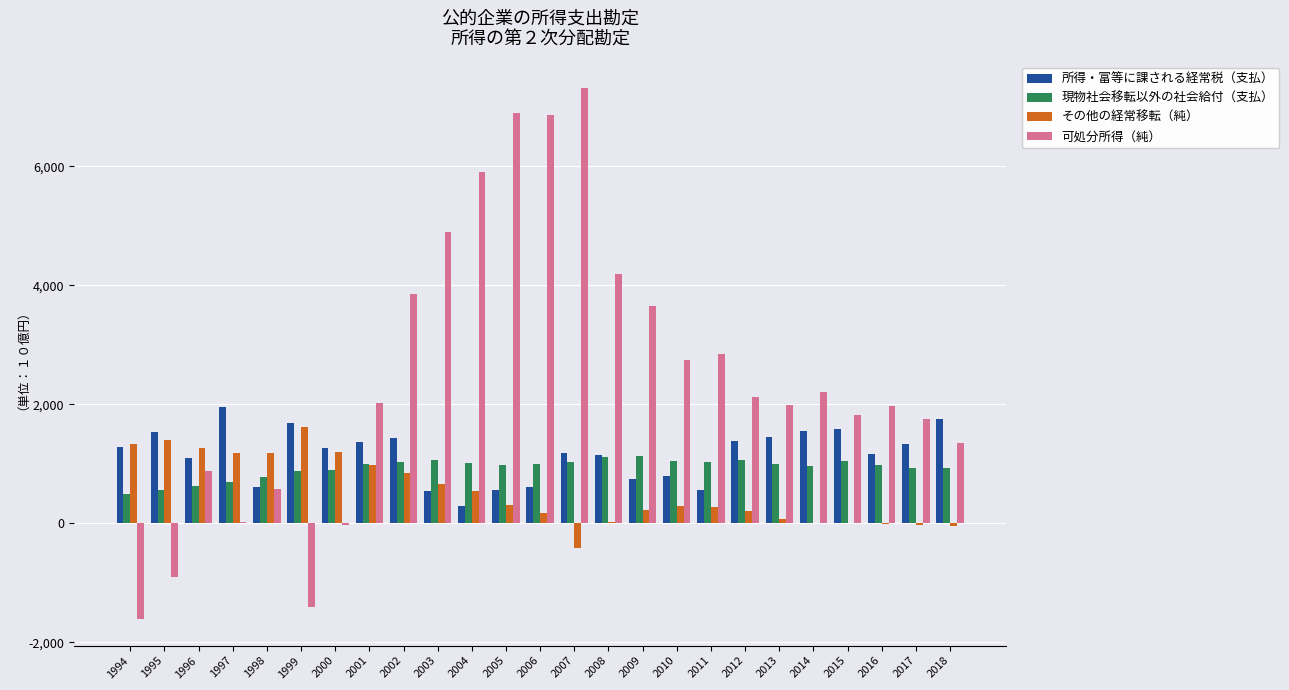

Count the number of data series in this chart.

4